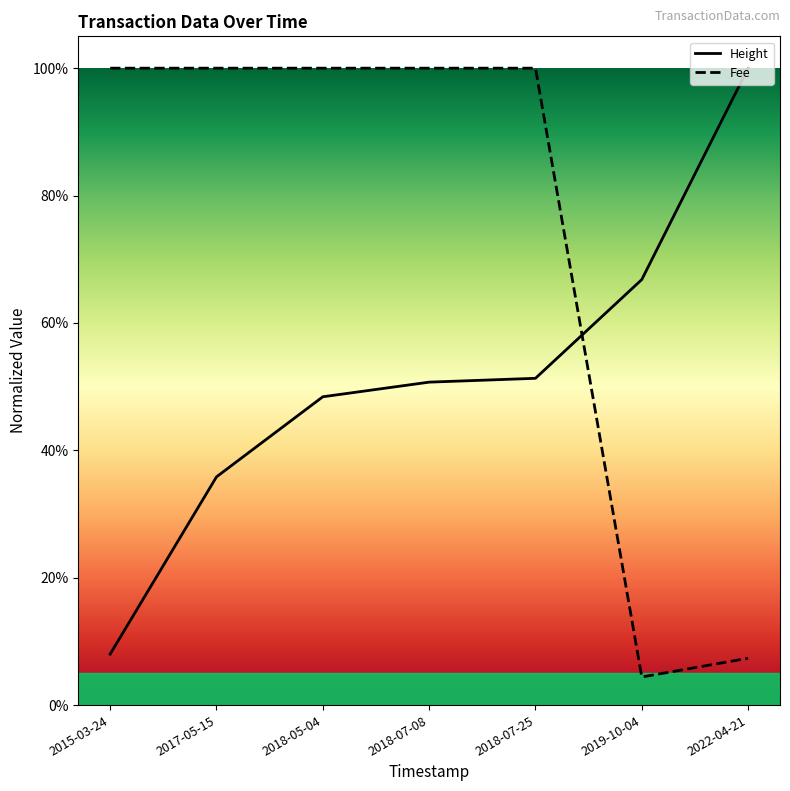

At which label does Fee reach its peak?

2015-03-24